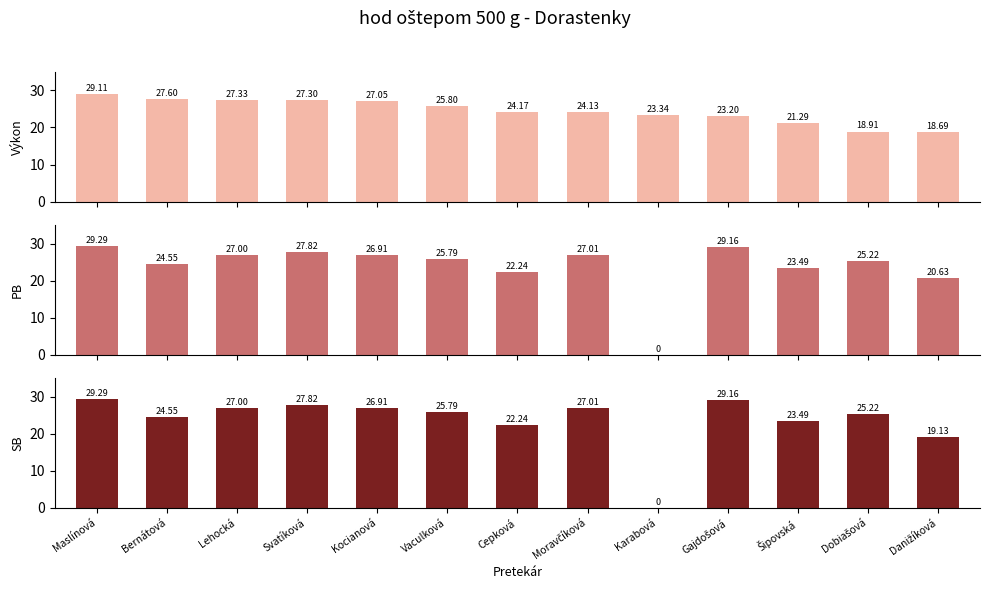

Rank the series by their maximum value, from highest to lowest.

PB, SB, Výkon